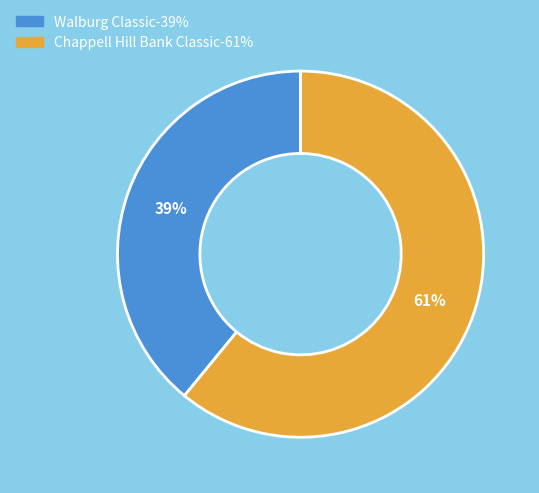

To the nearest percent, what is the difference between the largest and smallest slice percentages?

22%